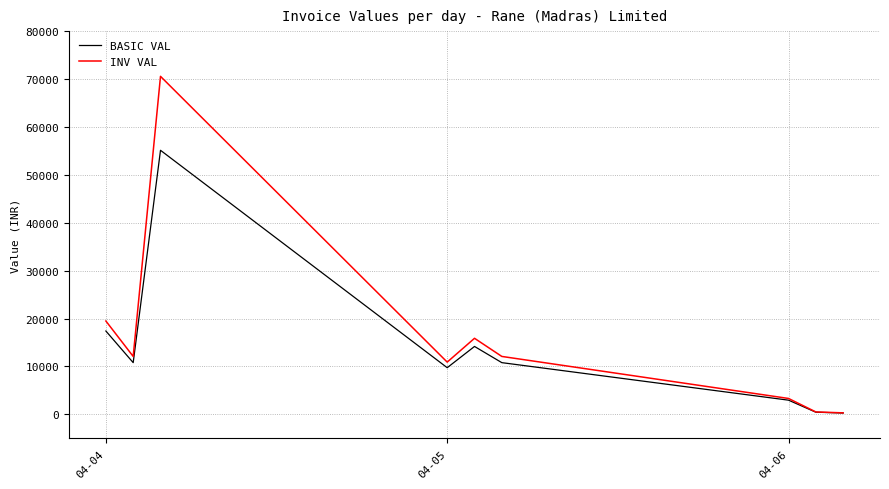

Rank the series by their maximum value, from highest to lowest.

INV VAL, BASIC VAL